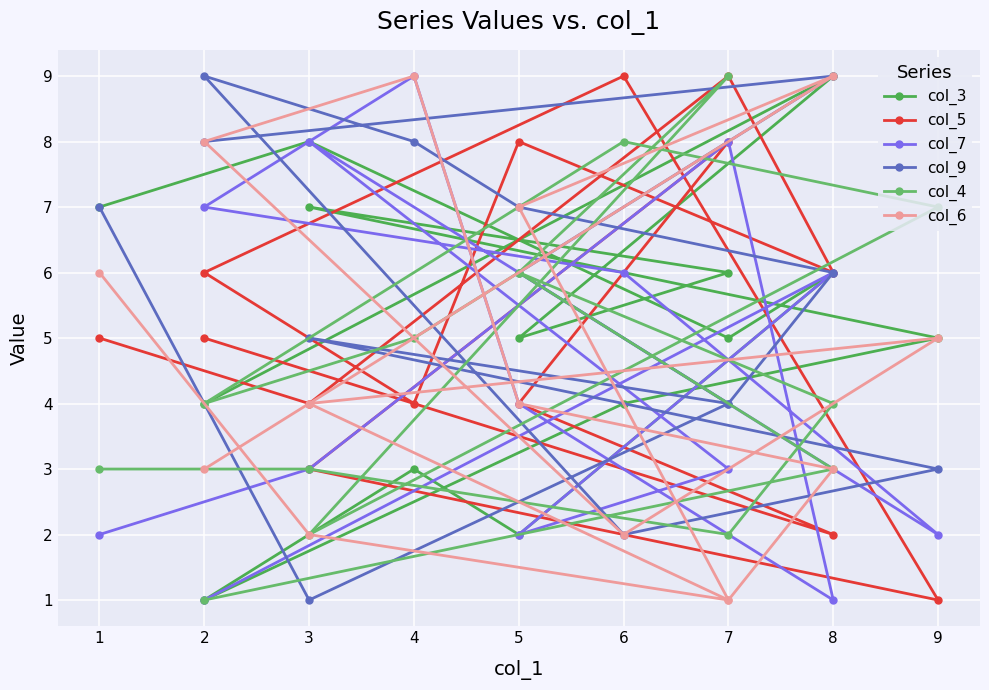

Reading left to right, what are all the values shown in this chart?

col_3: 4	9	5	6	7	5	4	1	3	2	6	5	8	7
col_5: 5	2	4	8	3	1	9	6	4	8	6	9	4	5
col_7: 1	6	2	3	8	2	6	7	9	4	1	8	3	2
col_9: 8	9	6	4	5	3	2	9	8	7	6	4	1	7
col_4: 1	3	6	9	2	7	8	4	5	6	4	2	3	3
col_6: 3	9	7	1	4	5	2	8	9	4	3	1	2	6